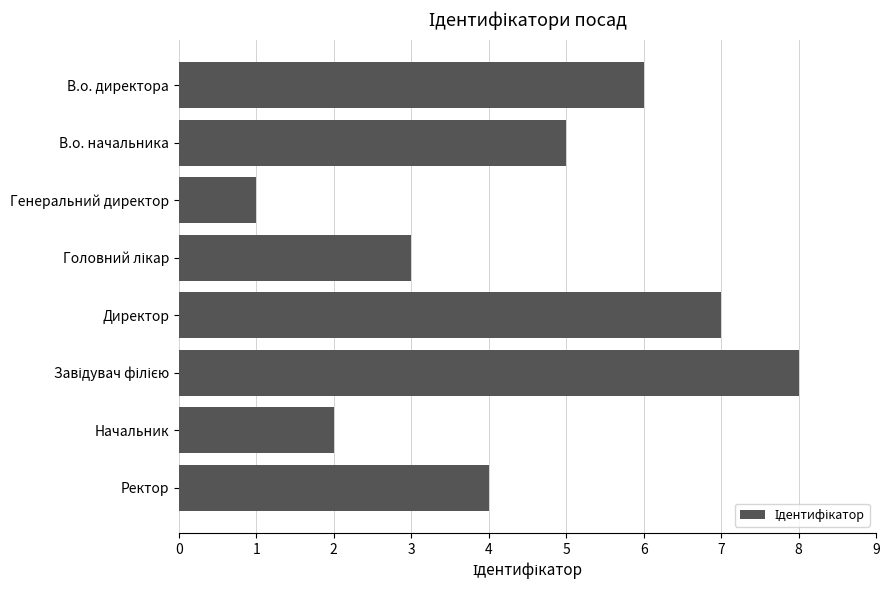

What is the sum of all values?

36